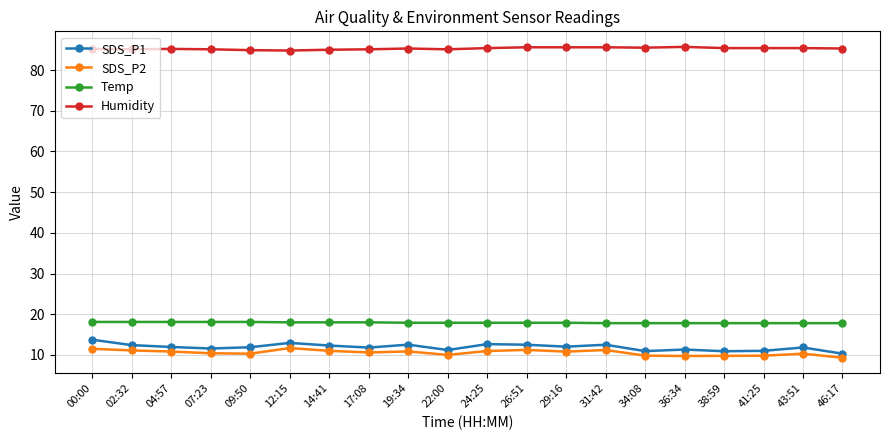

What is the average value of the SDS_P2 series?

10.6